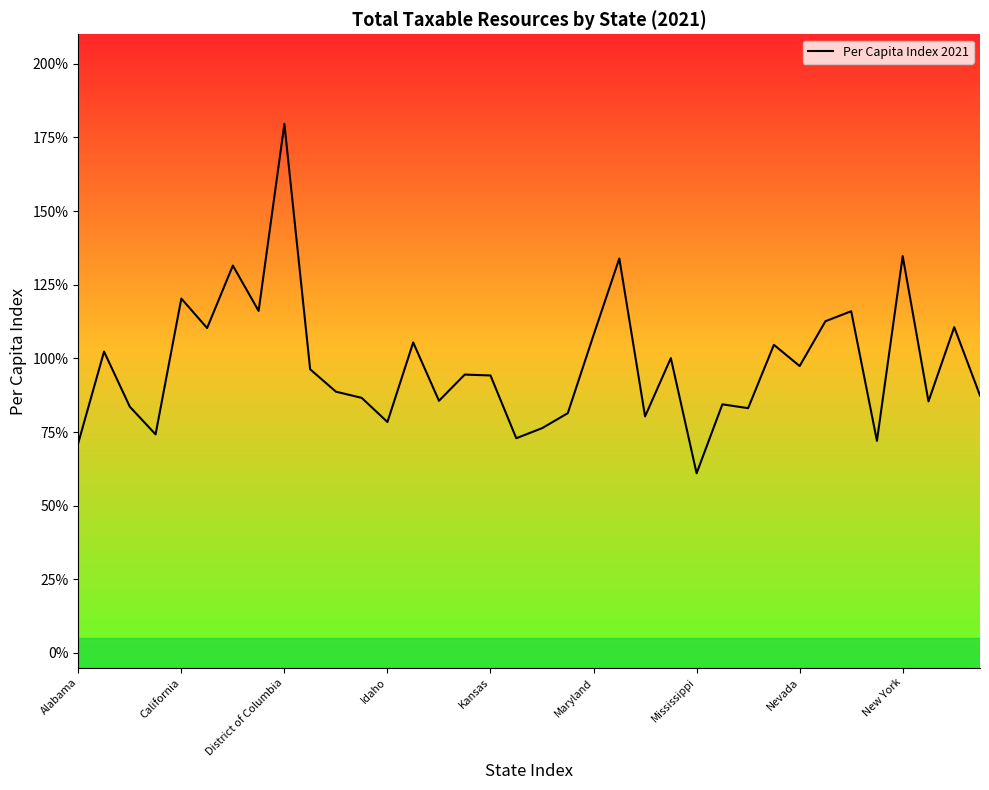

What is the minimum value shown in the chart?

61.0